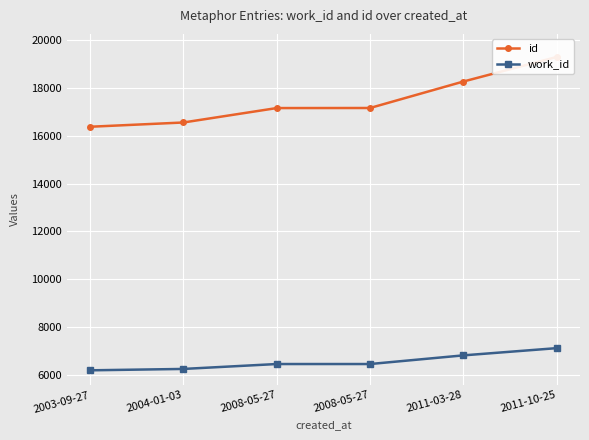

What is the difference between the second highest and second lowest values in the work_id series?

567